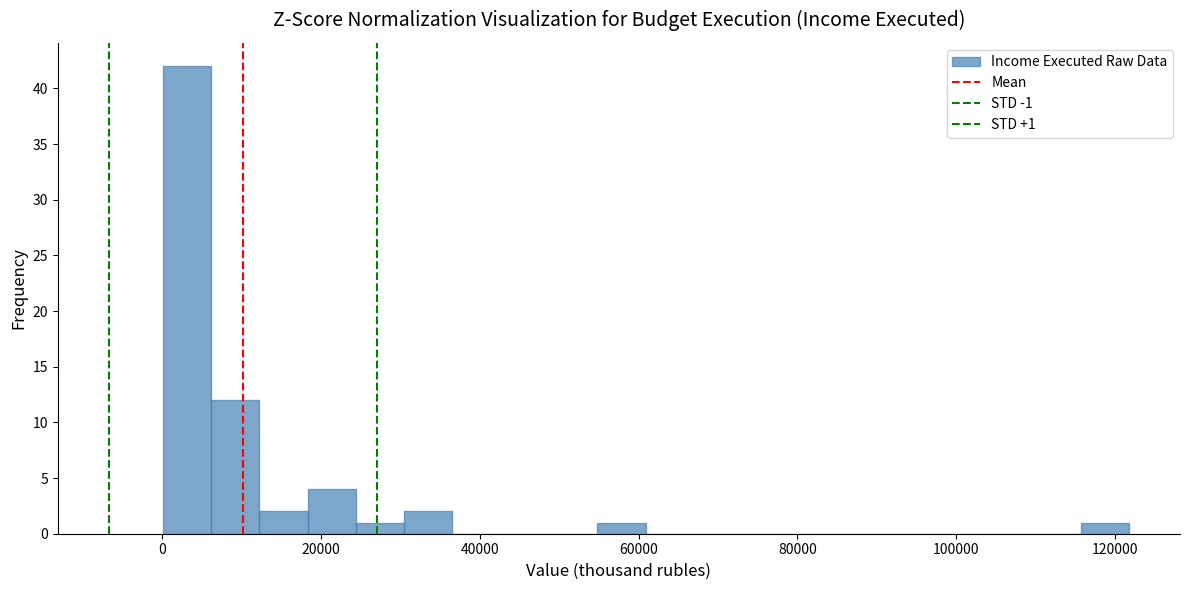

Read against the x-axis, roughly where is the centre of the tallest bar?

4000